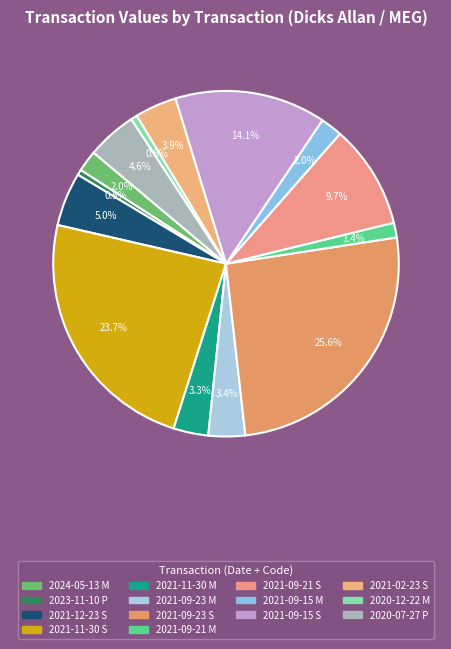

How many slices are in this pie chart?

14